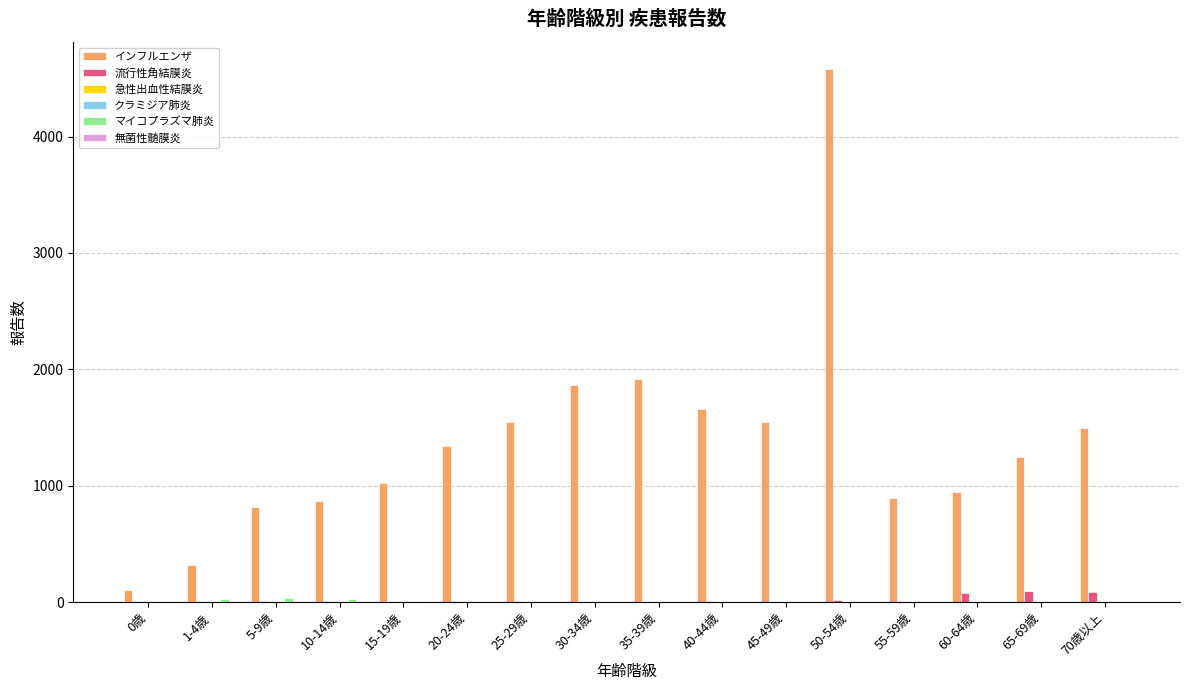

At which category is the sum across all series the highest?

50-54歳